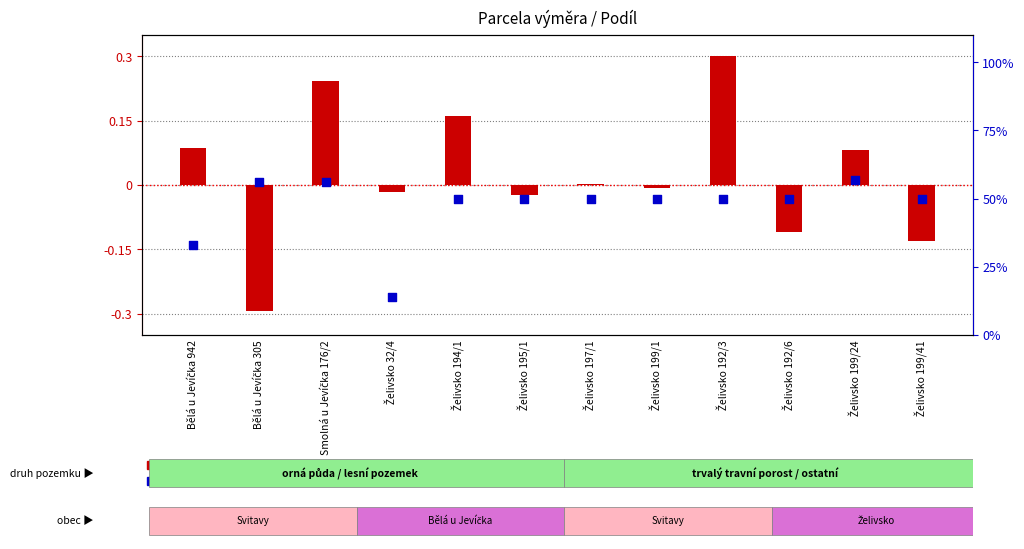

Which series reaches the minimum Y coordinate?

transformed count